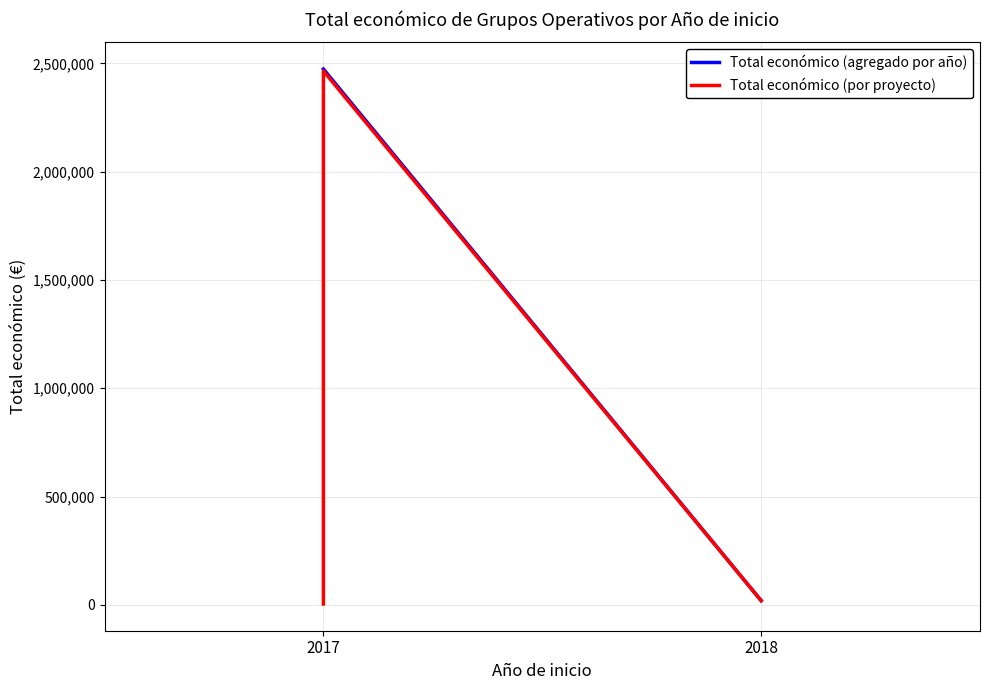

What is the label of the 4th point from the right?

2017